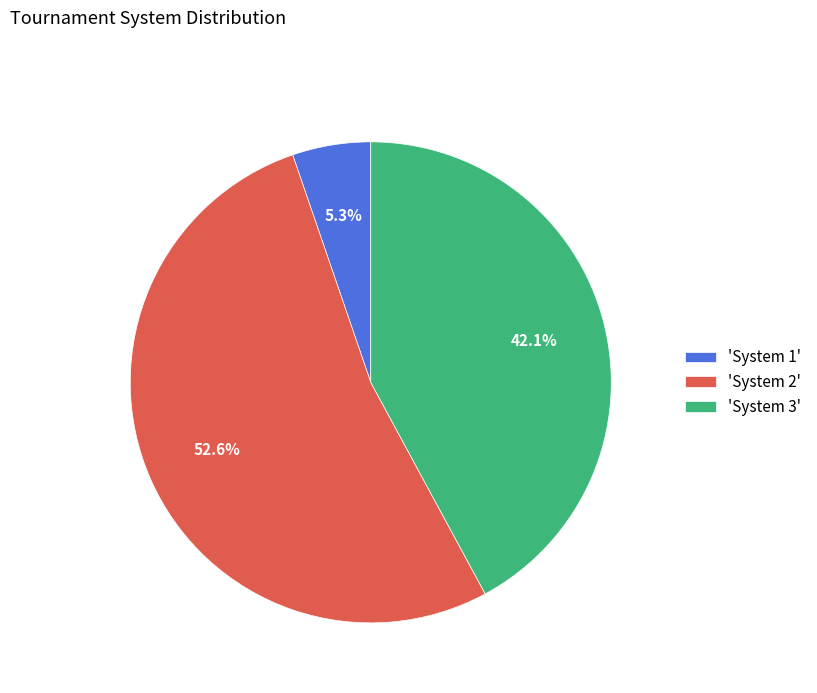

What percentage is NOT represented by 'System 3'?

57.9%